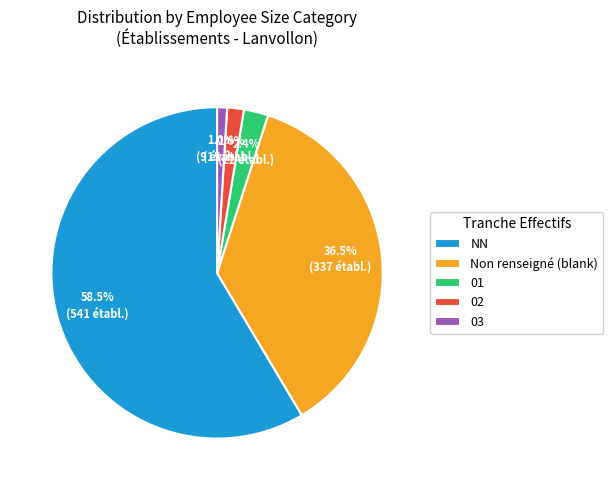

How many slices are in this pie chart?

5